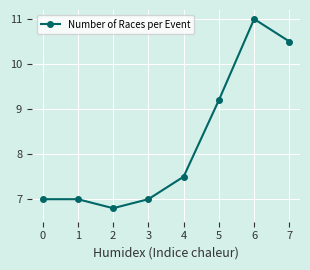

True or false: the data shows 2.6 at 7.

False